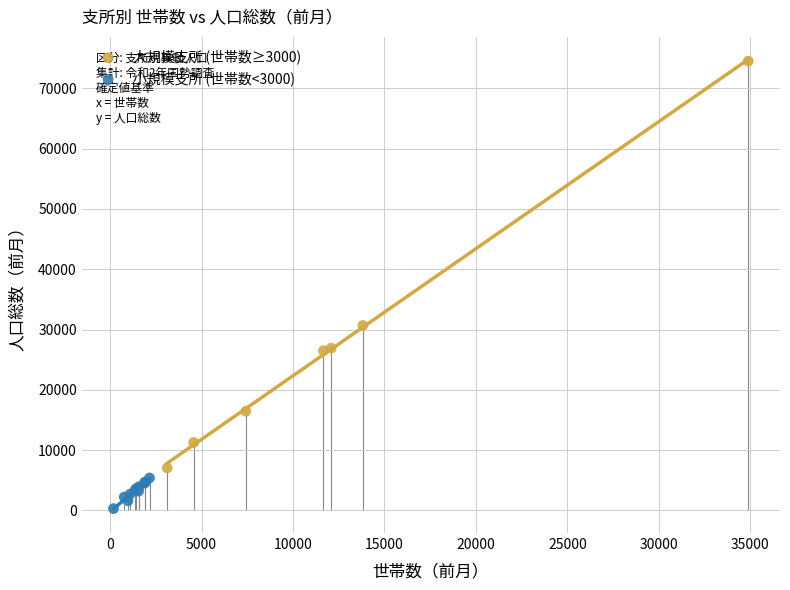

Which series contains the highest Y value?

大規模支所 (世帯数≥3000)